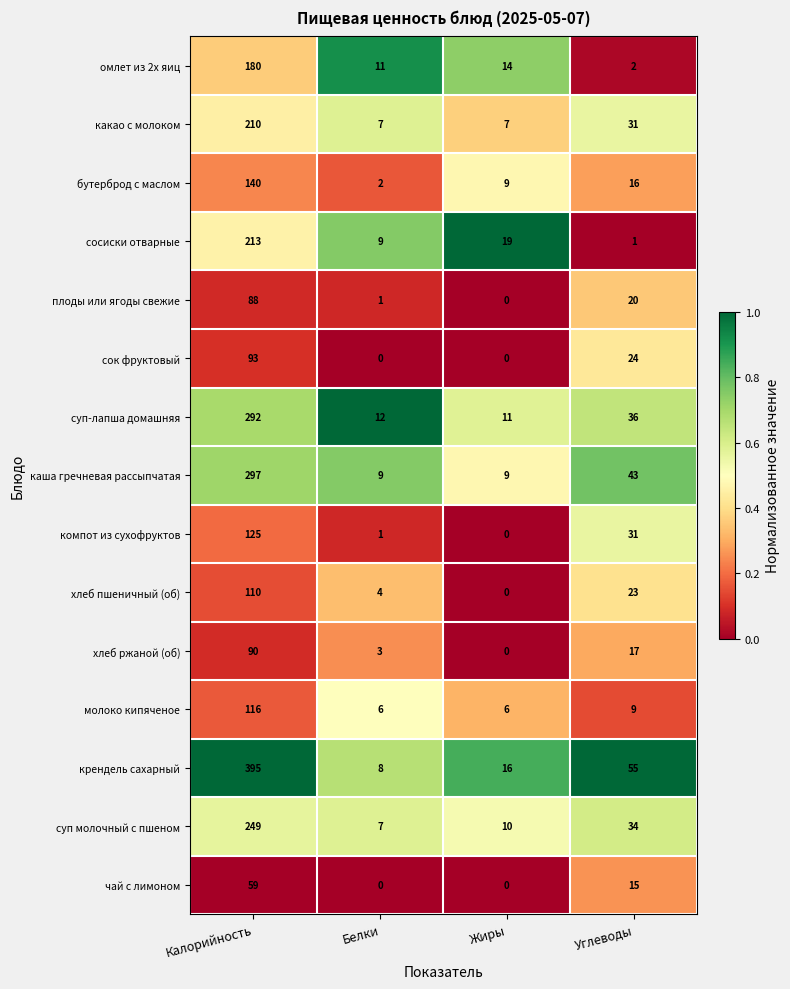

Which label corresponds to the largest value in the chart?

Калорийность